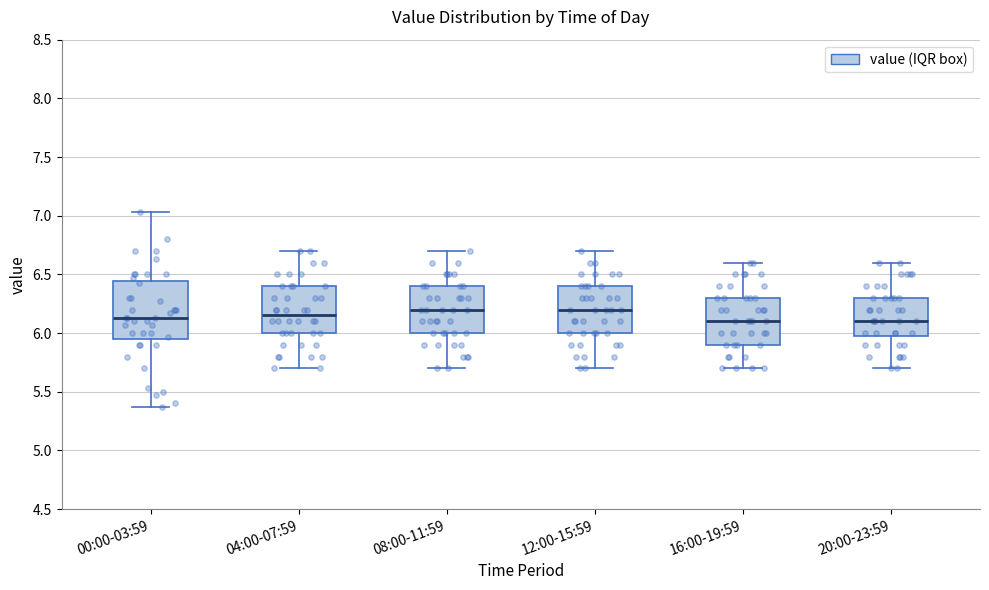

Reading left to right, read every box against the y-axis: the position of its median line, the range the box covers, and the ends of its whiskers. The values are not printed on the chart, so give them approximately, as read against the axis.

00:00-03:59: median 6.15, box 5.95 to 6.45, whiskers 5.35 to 7.05
04:00-07:59: median 6.15, box 6.00 to 6.40, whiskers 5.70 to 6.70
08:00-11:59: median 6.20, box 6.00 to 6.40, whiskers 5.70 to 6.70
12:00-15:59: median 6.20, box 6.00 to 6.40, whiskers 5.70 to 6.70
16:00-19:59: median 6.10, box 5.90 to 6.30, whiskers 5.70 to 6.60
20:00-23:59: median 6.10, box 6.00 to 6.30, whiskers 5.70 to 6.60